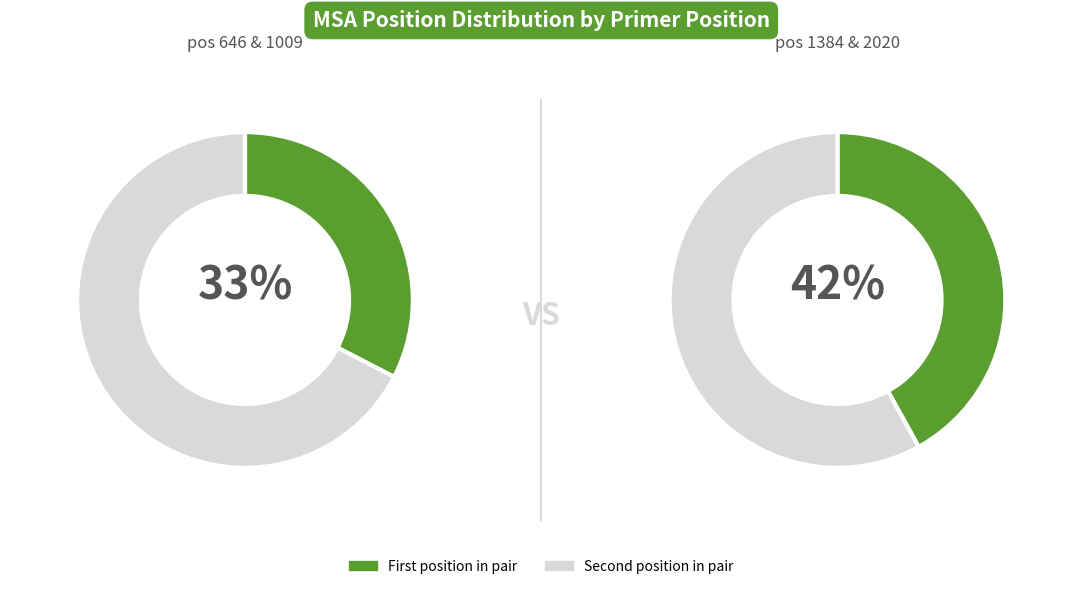

Count the number of slices in the pie.

4